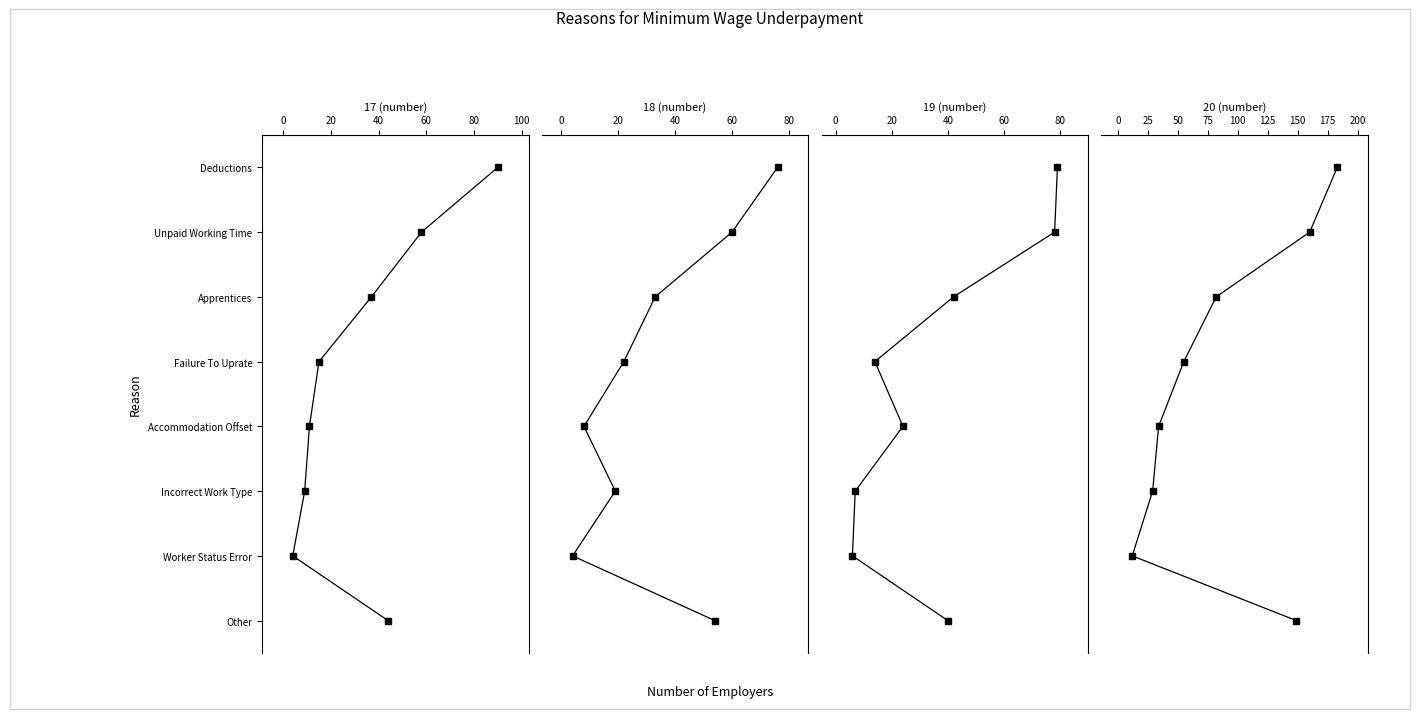

How many lines are shown in the chart?

4